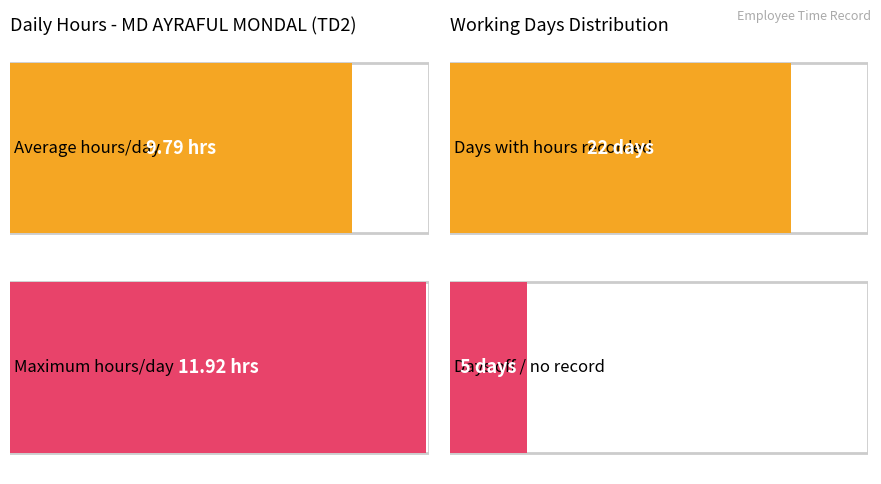

Between 24 and 1, which is larger?

24